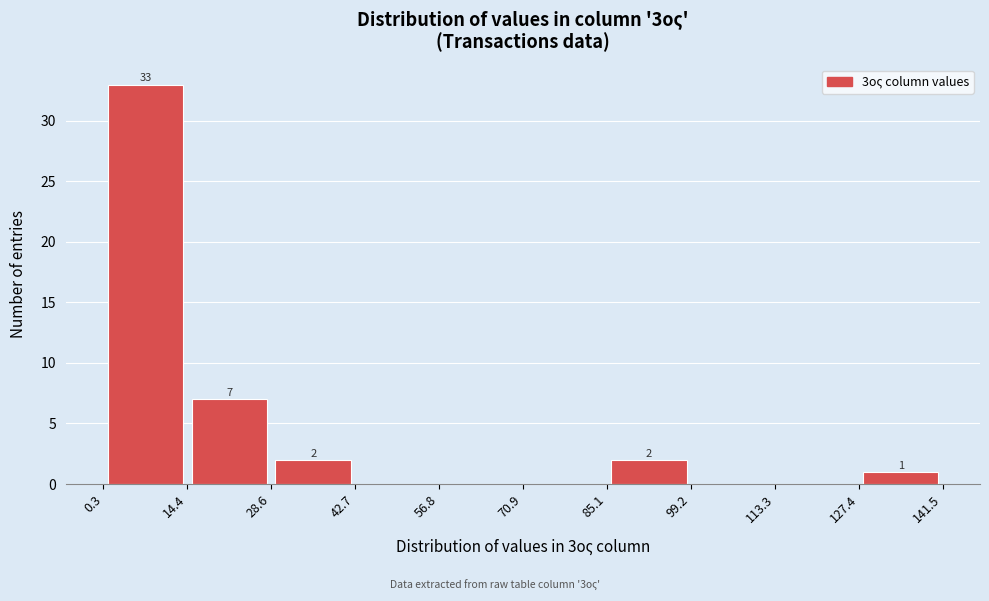

Which range on the x-axis has the tallest bar?

0.3 to 14.4